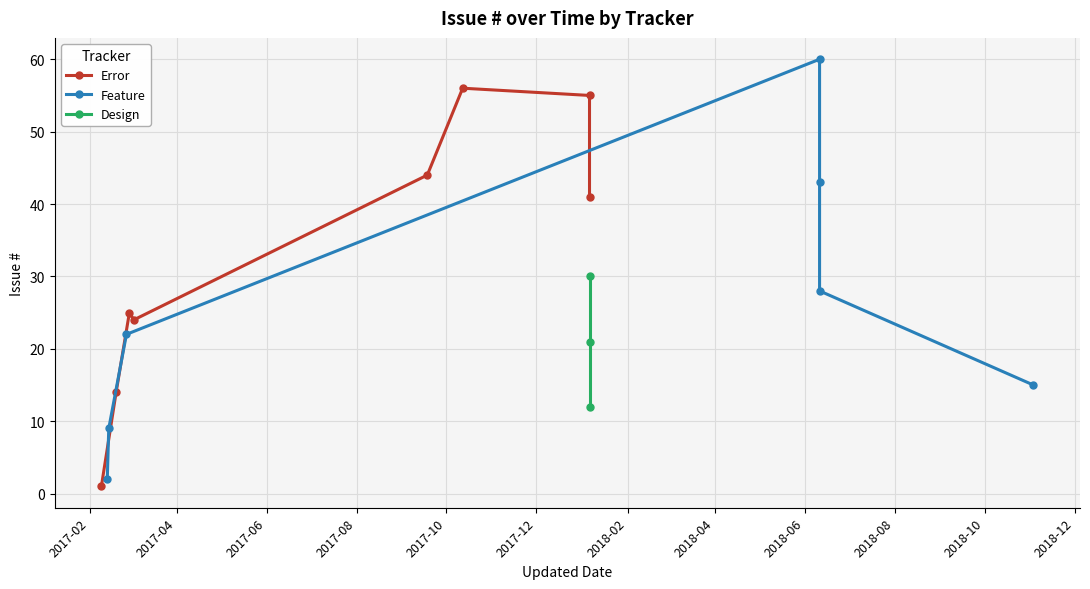

Rank the categories by value from lowest to highest.

2017-02-09, 2017-02-13, 2017-02-14, 2018-01-06, 2017-02-19, 2018-11-03, 2018-01-06, 2017-02-26, 2017-03-03, 2017-02-28, 2018-06-11, 2018-01-06, 2018-01-06, 2018-06-11, 2017-09-18, 2018-01-06, 2017-10-12, 2018-06-11